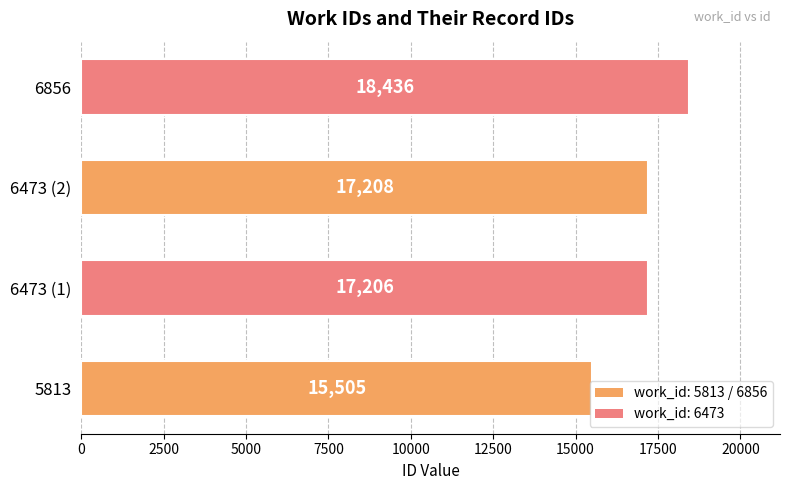

What is the change in value from 5813 to 6473 (1)?

+1701